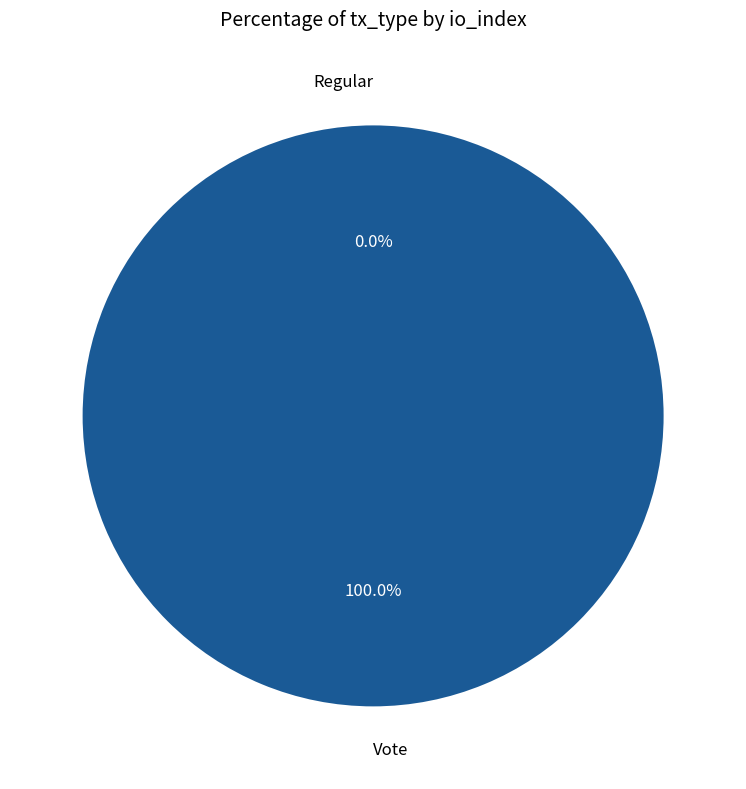

Which slice is the largest?

Vote